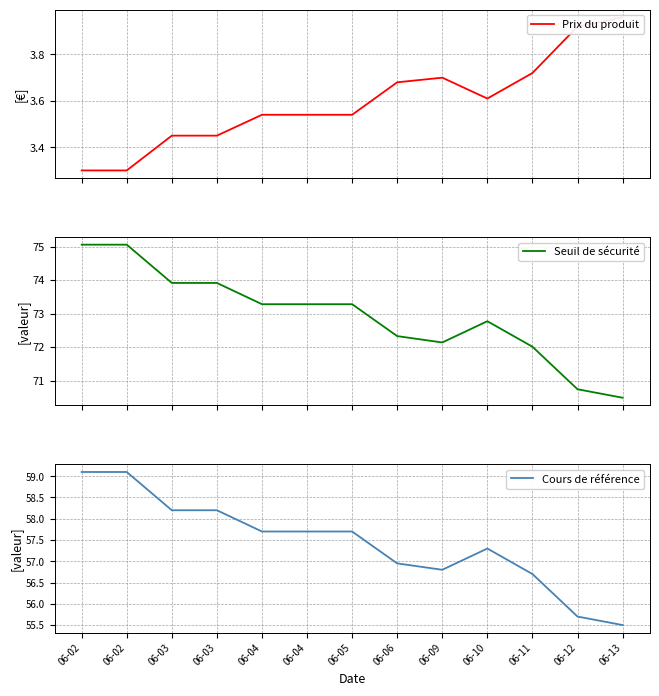

Does the chart display data point markers on the line(s)?

No